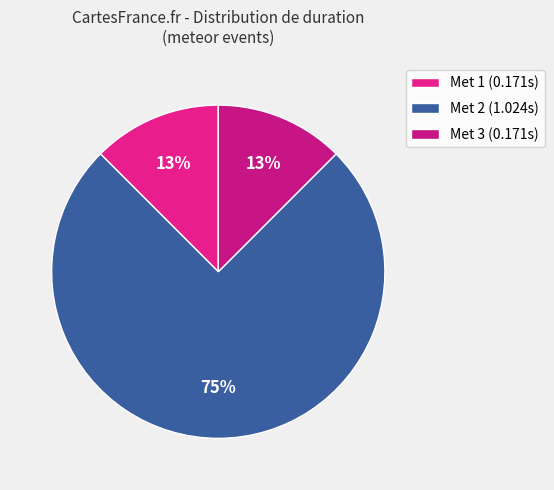

Count the number of slices in the pie.

3